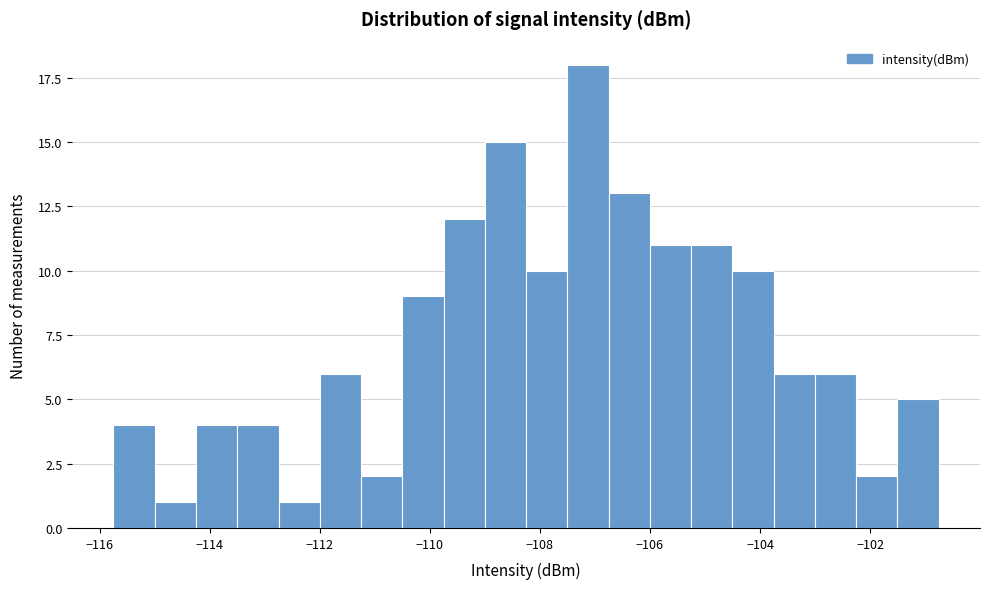

Read against the x-axis, roughly where is the centre of the tallest bar?

-107.2